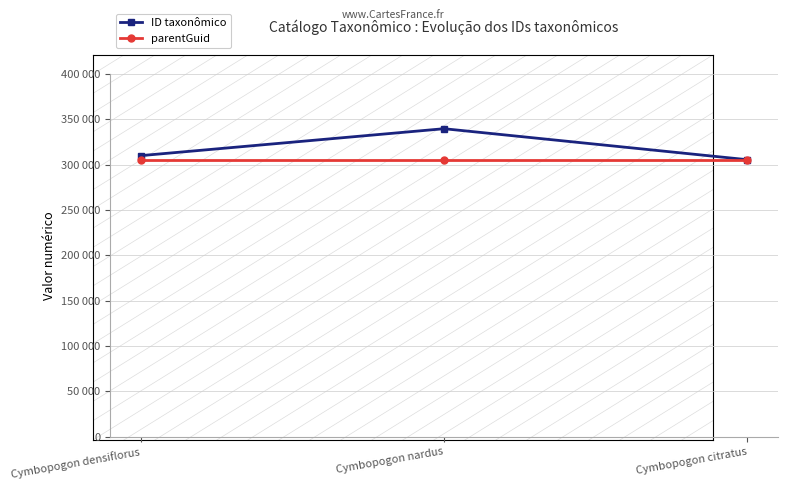

What are all the series names shown in the legend?

ID taxonômico, parentGuid